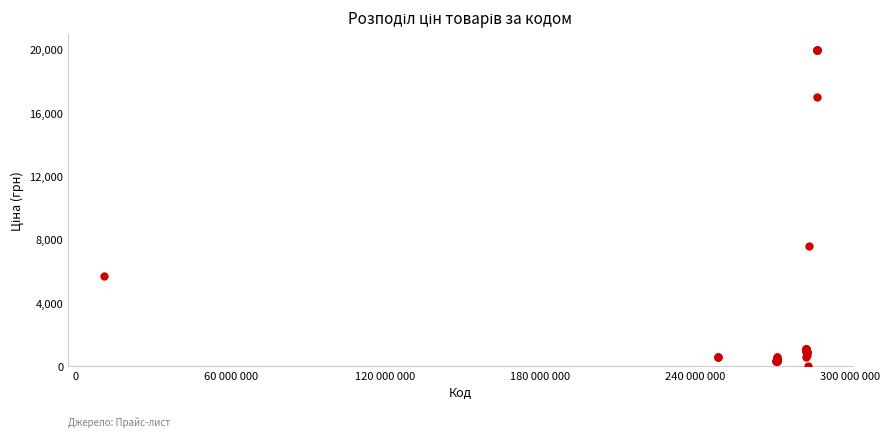

What Y value in the scatter plot is closest to 9998?

7596.5